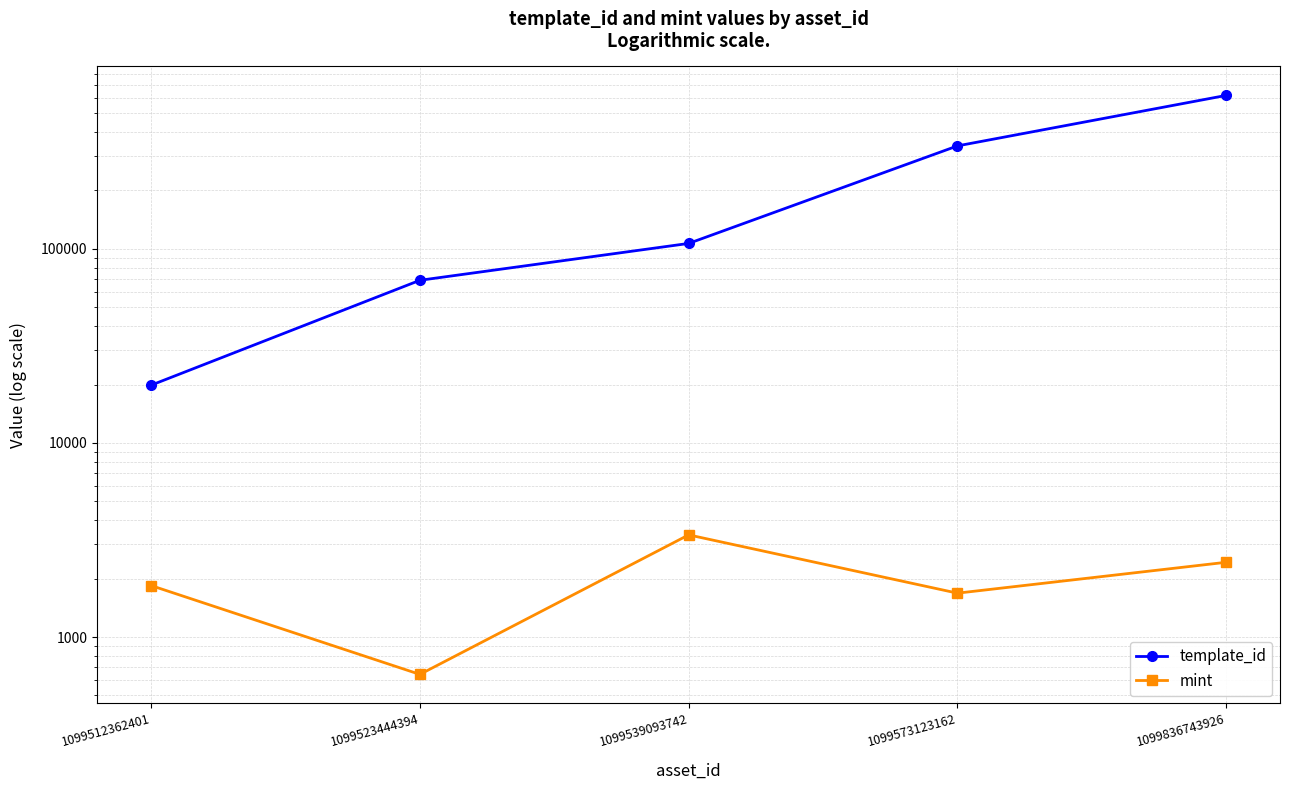

In mint, how many points are higher than both neighbors (excluding endpoints)?

1